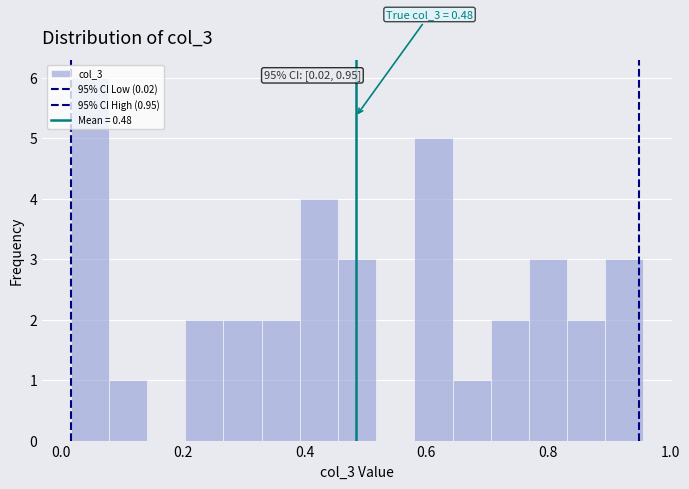

Read against the x-axis, roughly where is the centre of the tallest bar?

0.04